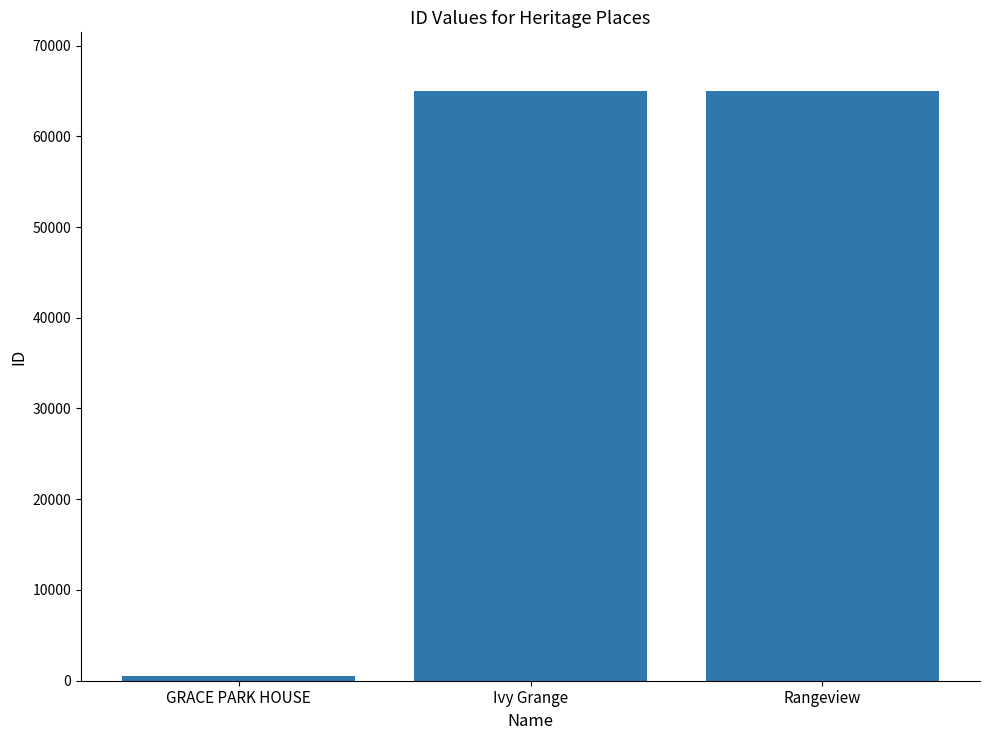

What is the difference between the values at Rangeview and Ivy Grange?

4